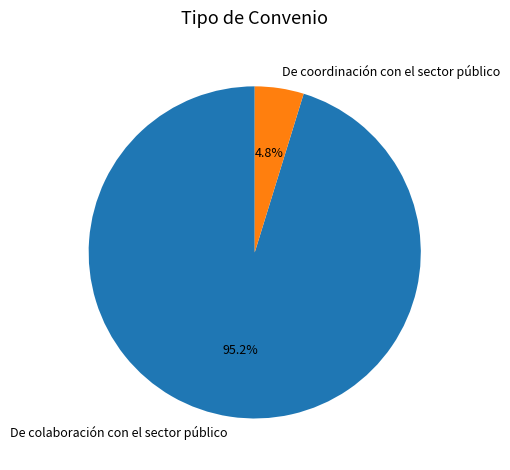

True or false: De coordinación con el sector público accounts for 5% of the total.

True